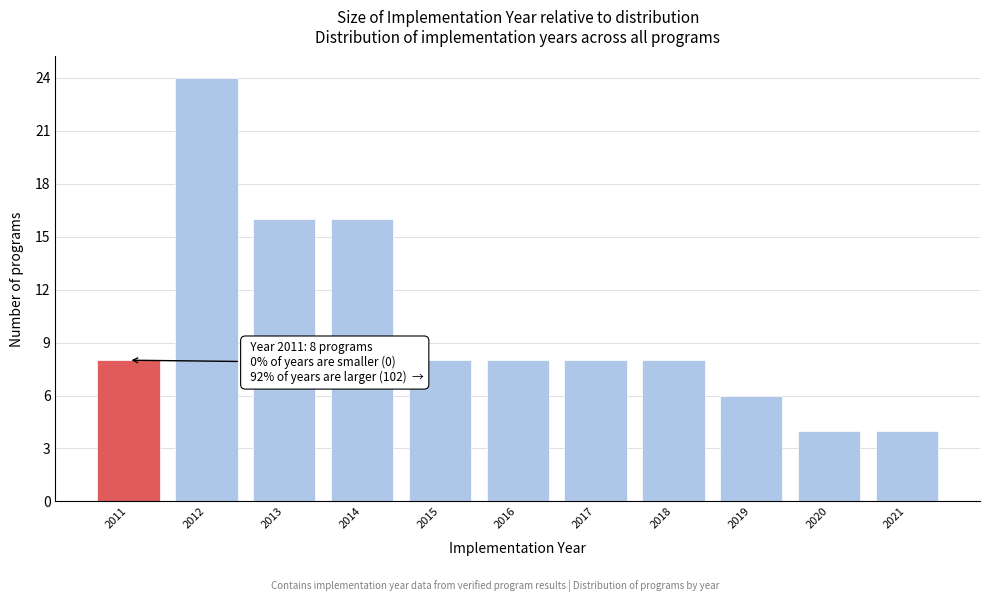

Which range on the x-axis has the tallest bar?

2011.5 to 2012.5